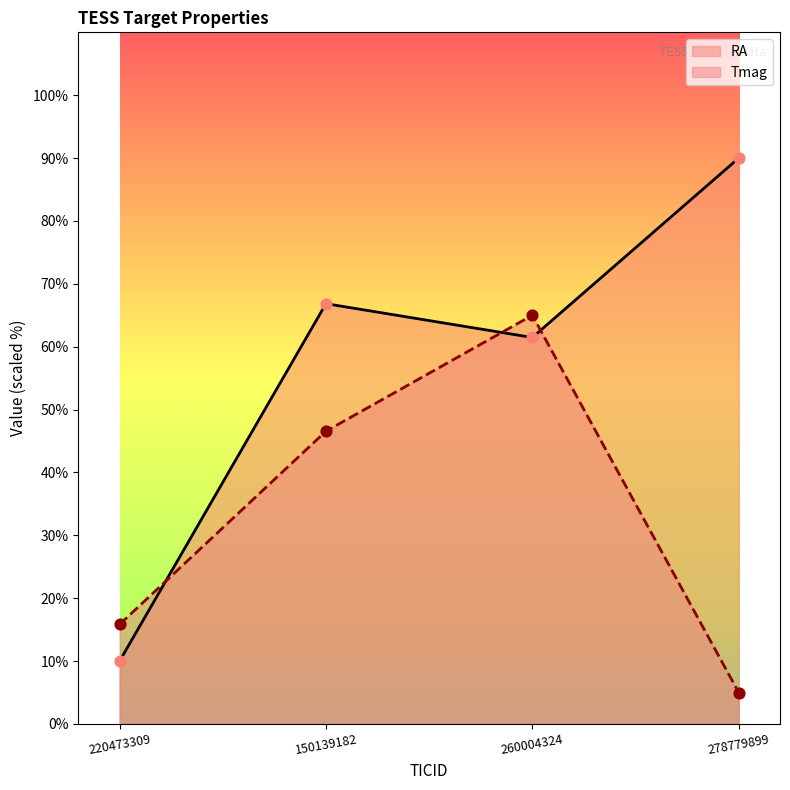

Which series contains the lowest Y value?

Tmag